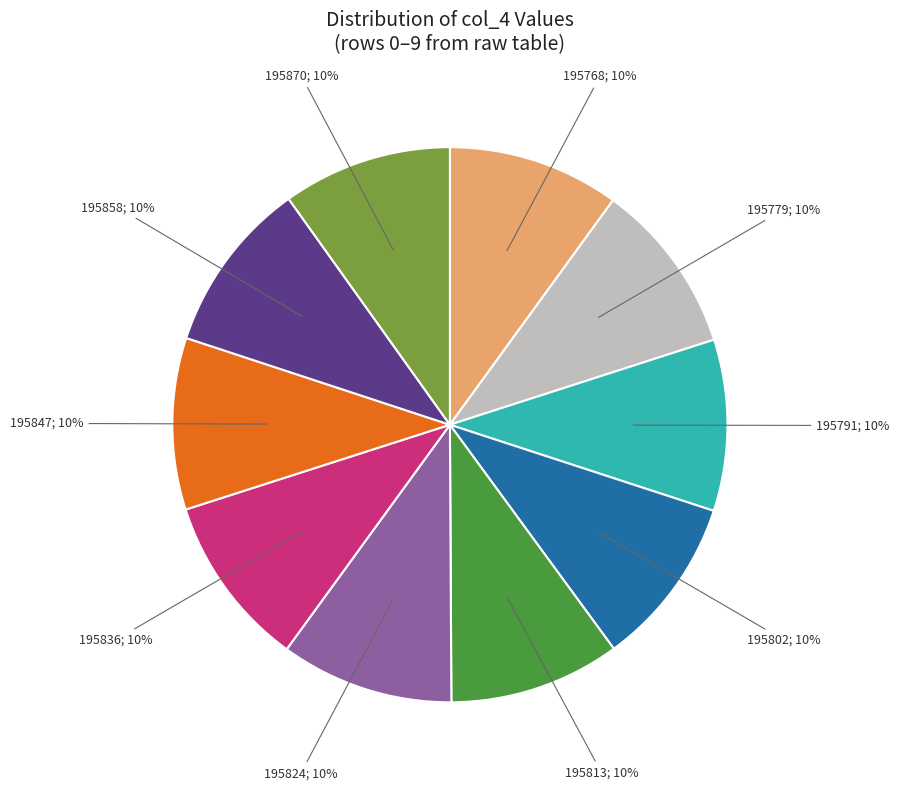

What percentage is the 195847; 10% slice, to the nearest percent?

10%